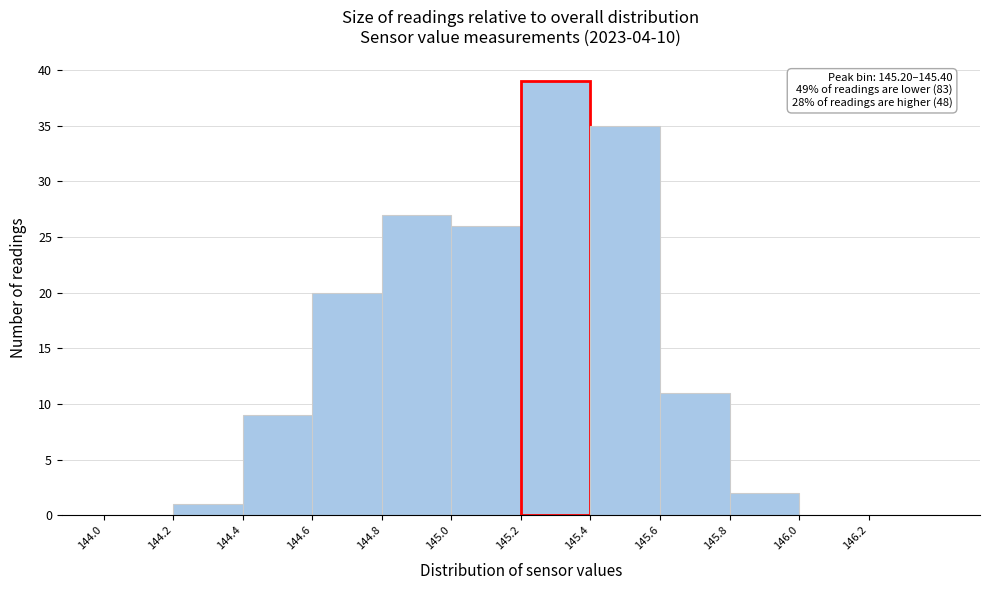

Which range on the x-axis has the tallest bar?

145.2 to 145.4